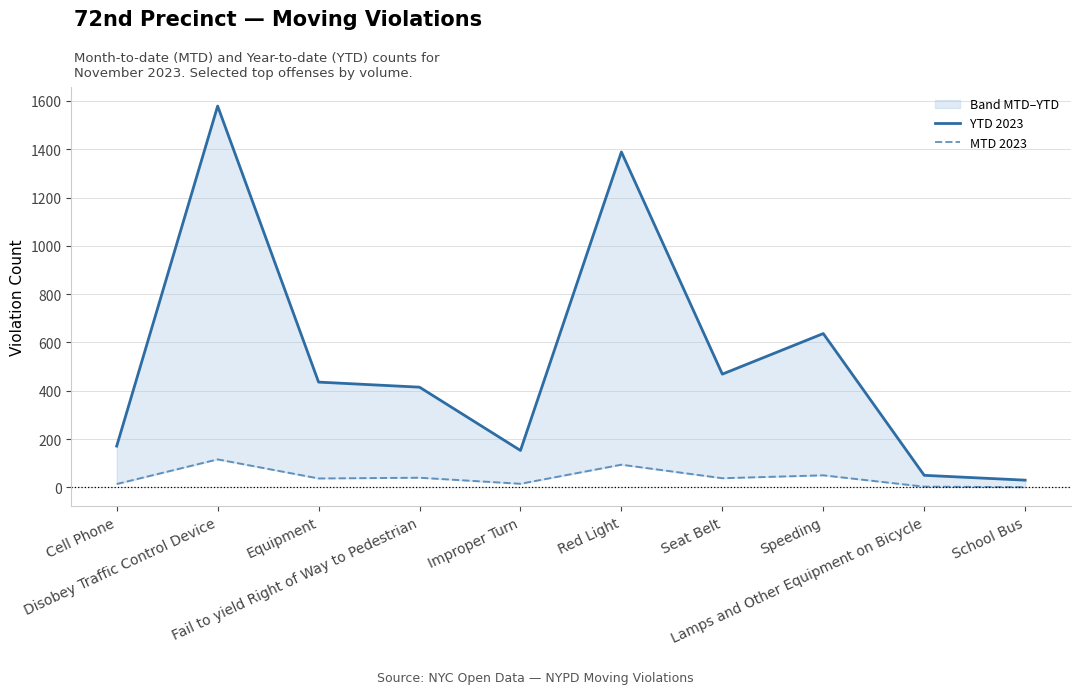

What is the label of the 4th point from the left?

Fail to yield Right of Way to Pedestrian